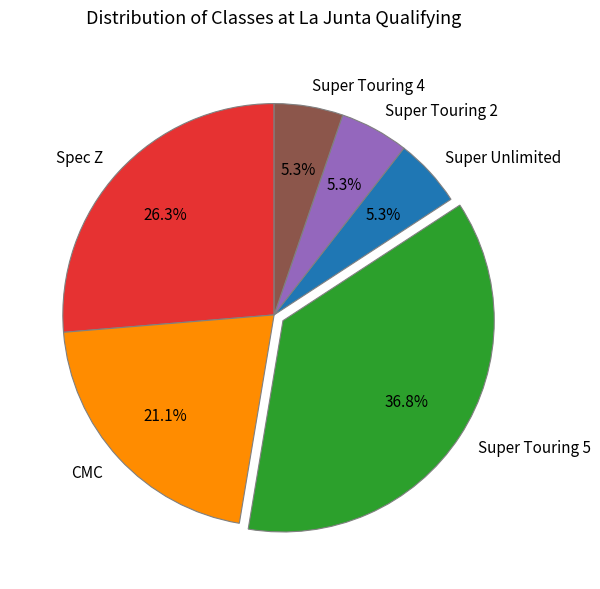

True or false: Spec Z accounts for 12% of the total.

False